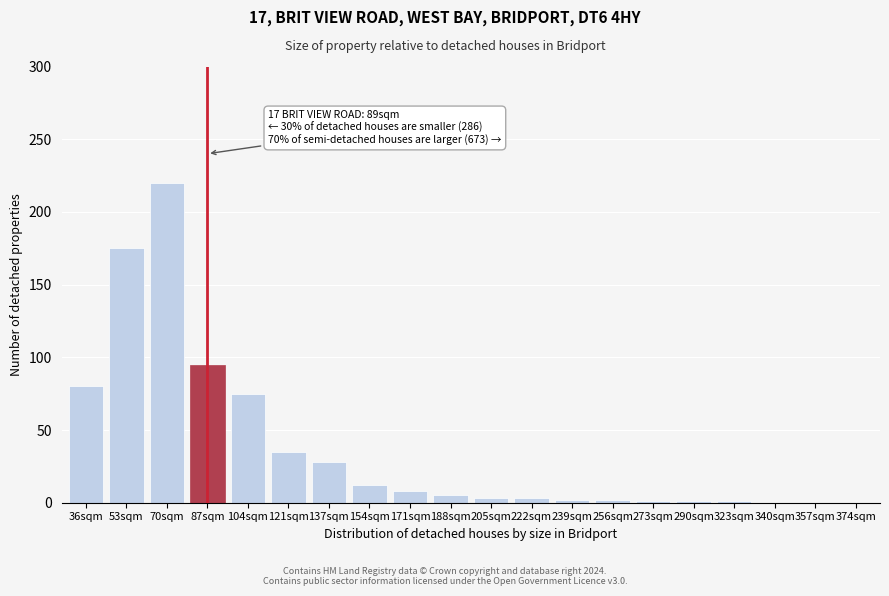

At which label is the value closest to 110?

87sqm